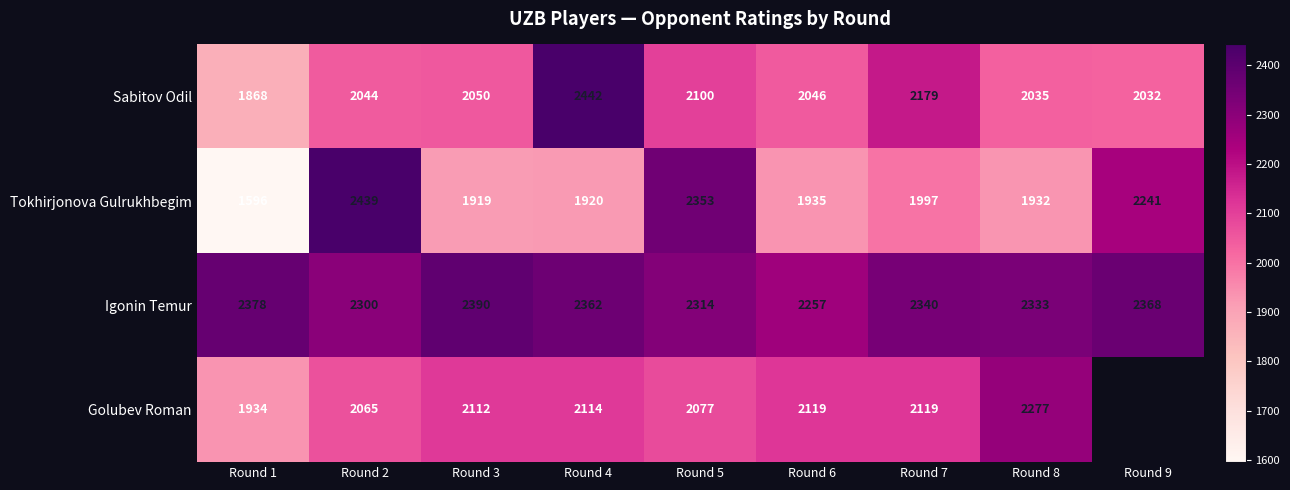

Which category has the lowest value across all series?

Round 1